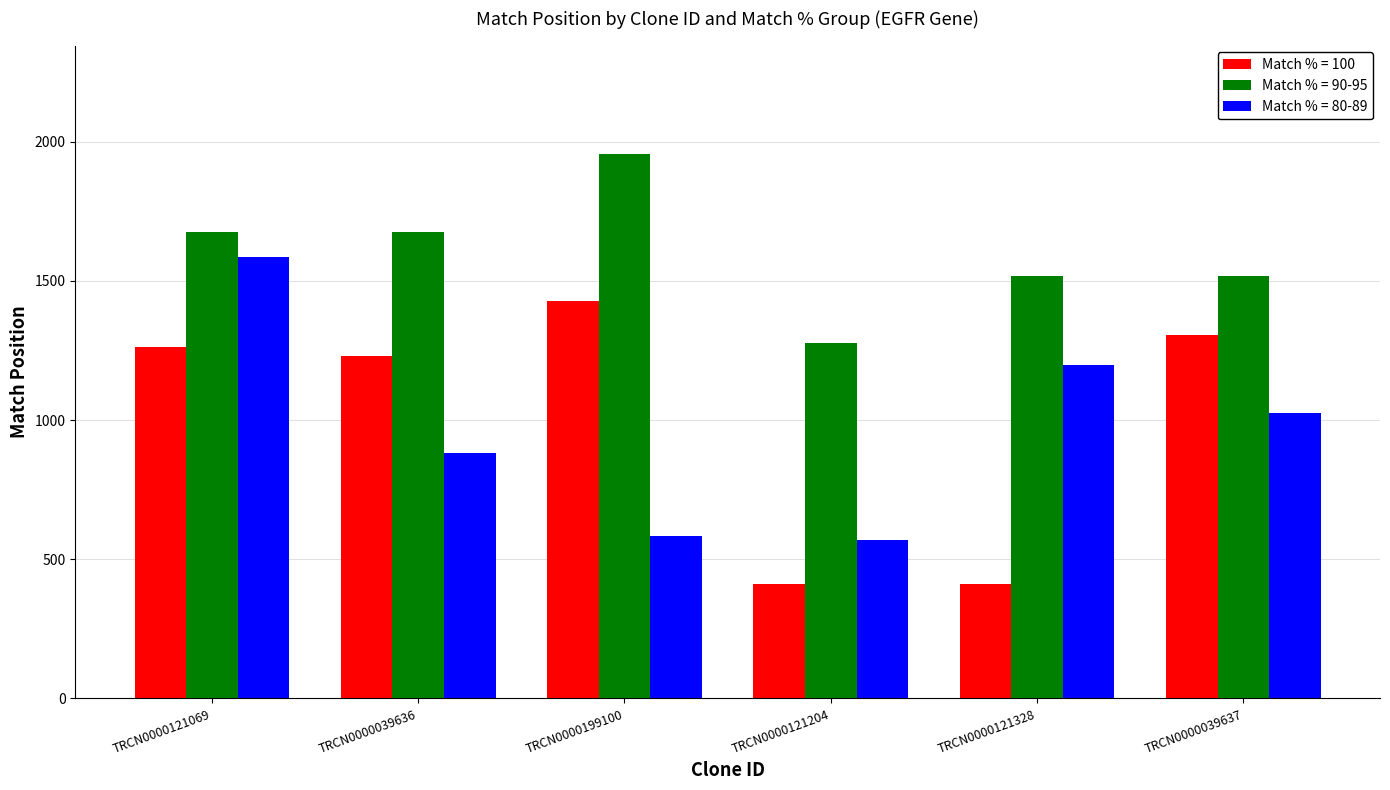

What position from the left is TRCN0000121069?

1